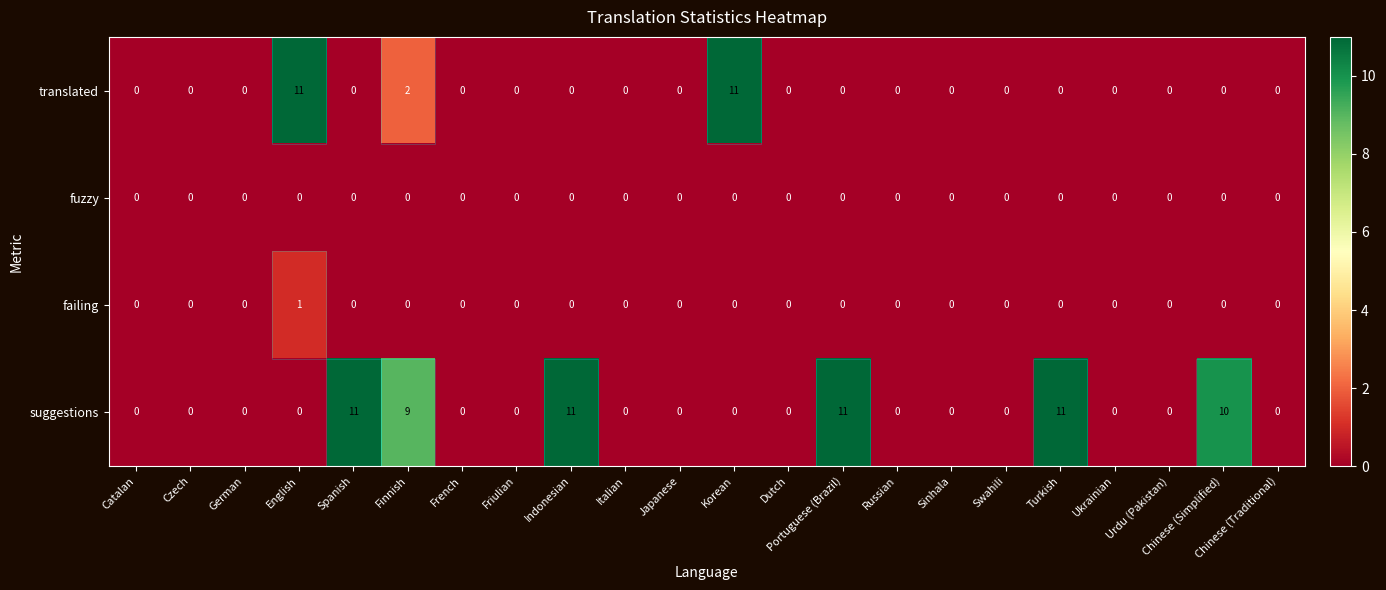

What is the difference between the maximum and second lowest values in the translated series?

11